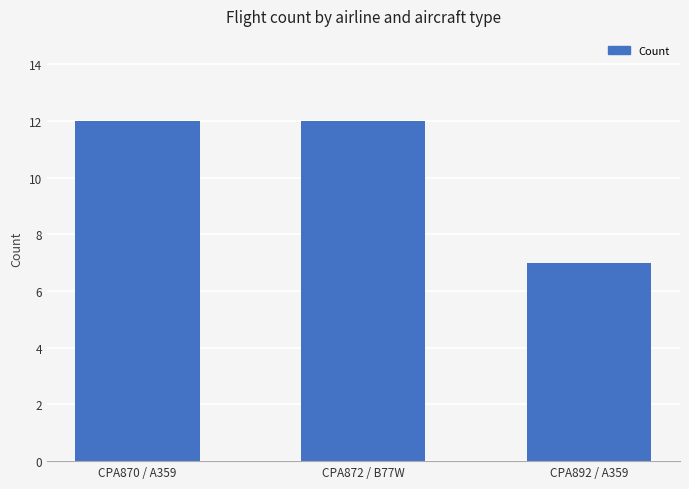

Count the values in the range 7 to 12.

3